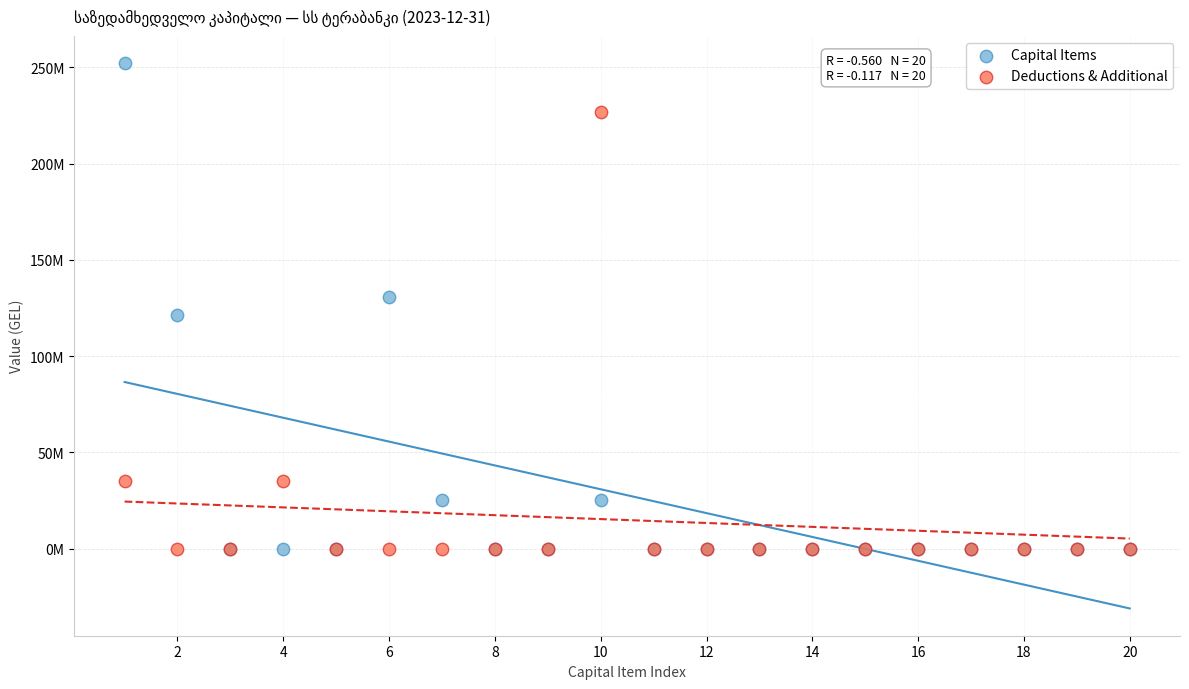

What are all the series names shown in the legend?

Capital Items, Deductions & Additional